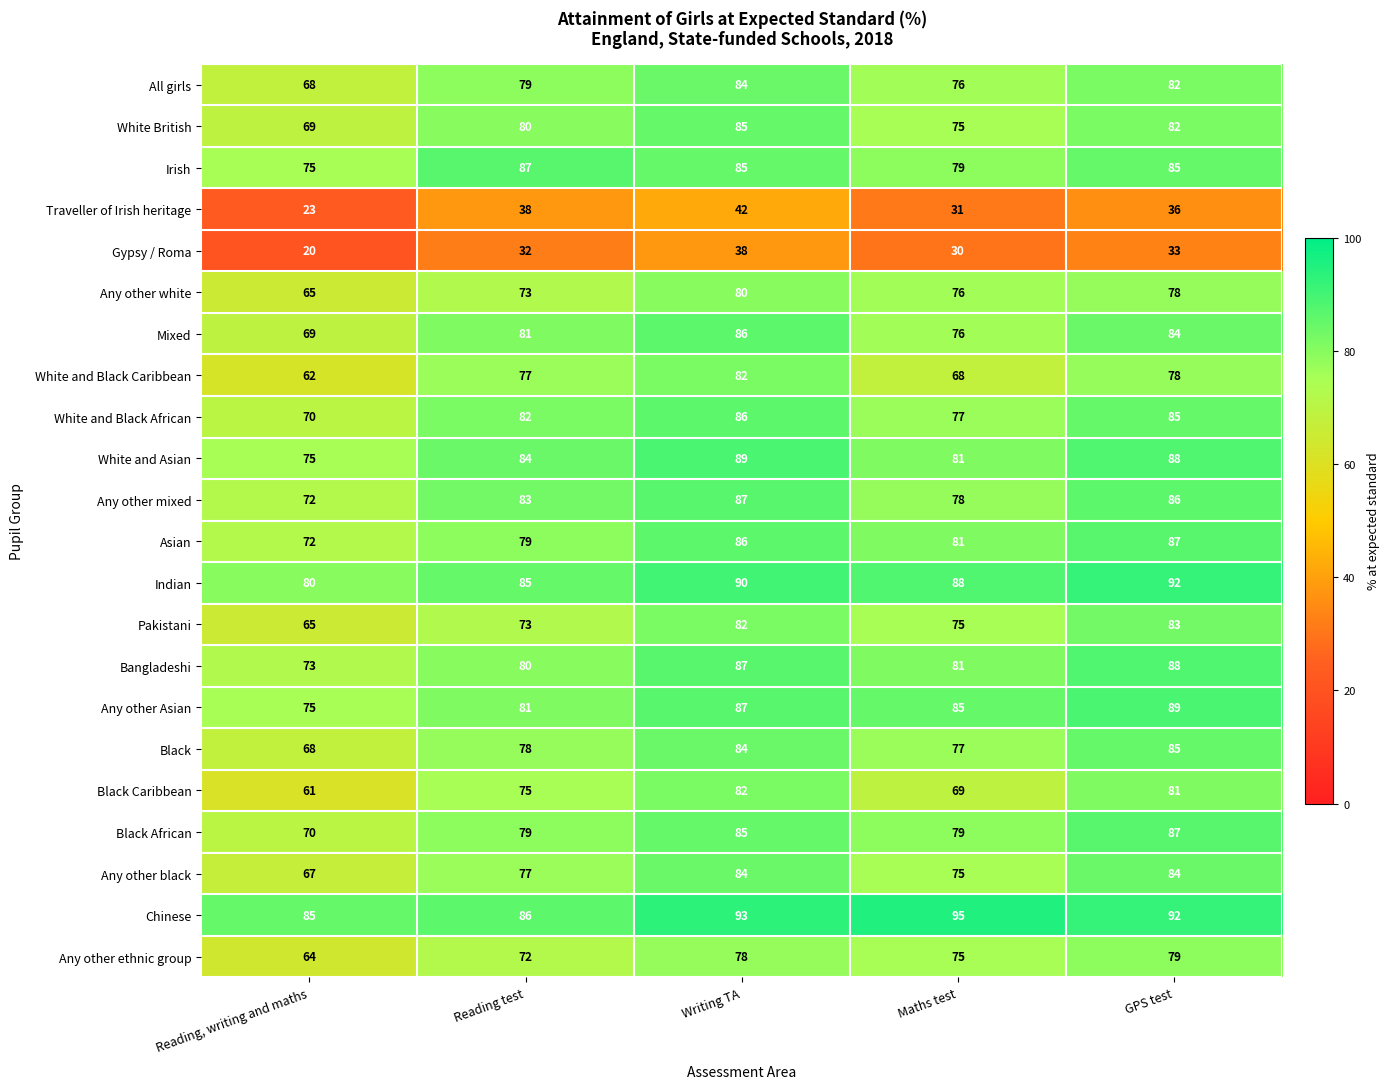

How many Any other white values are between 73 and 78?

3